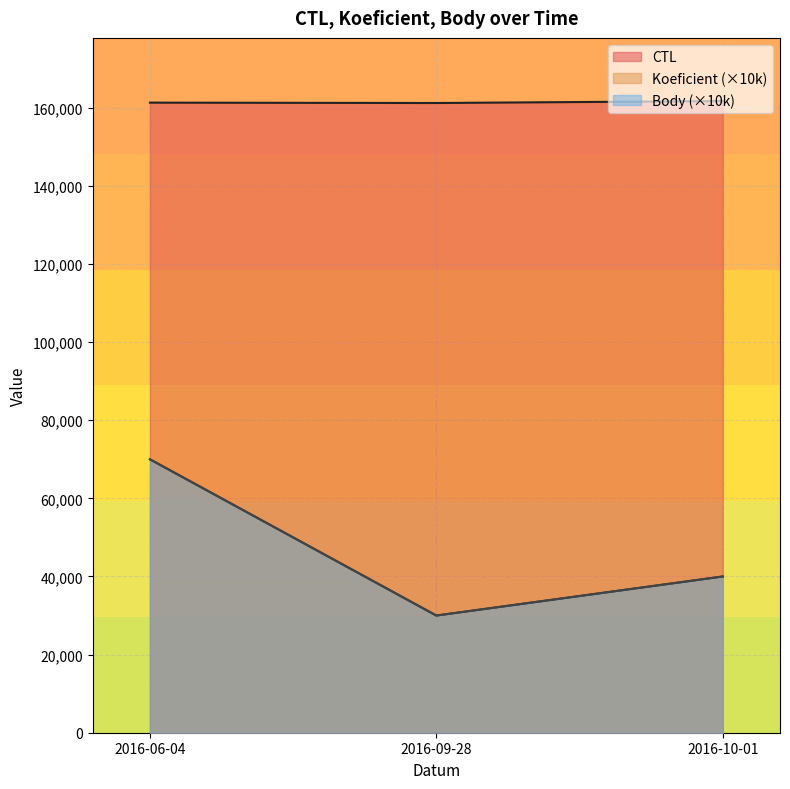

Is the value of Koeficient at 2016-09-28 greater than the value of Body at 2016-06-04?

No